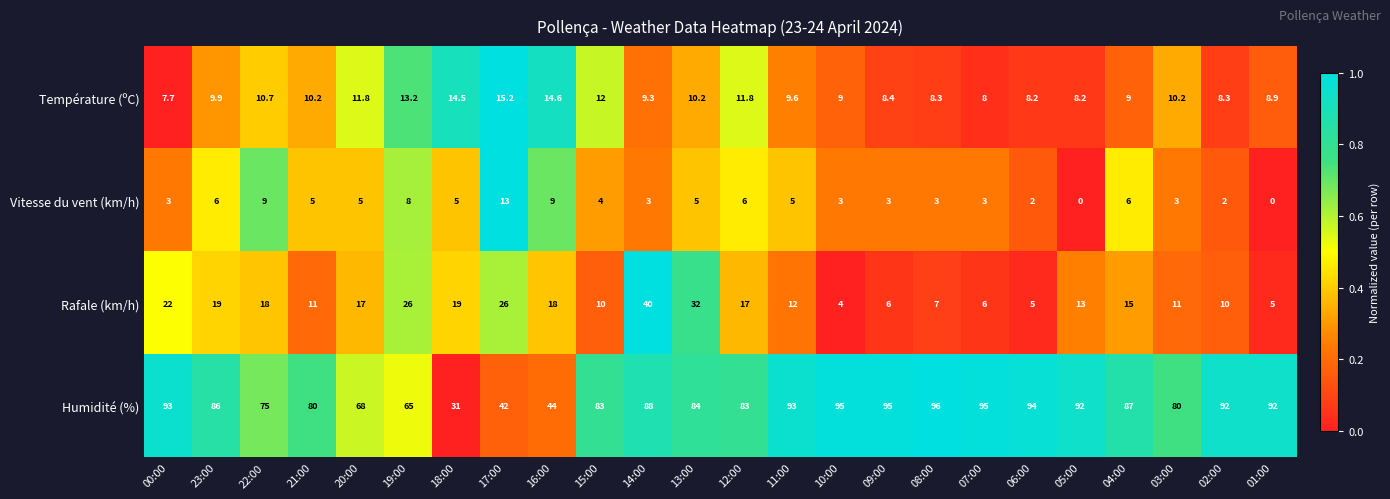

What is the sum of all Rafale (km/h) values?

369.0